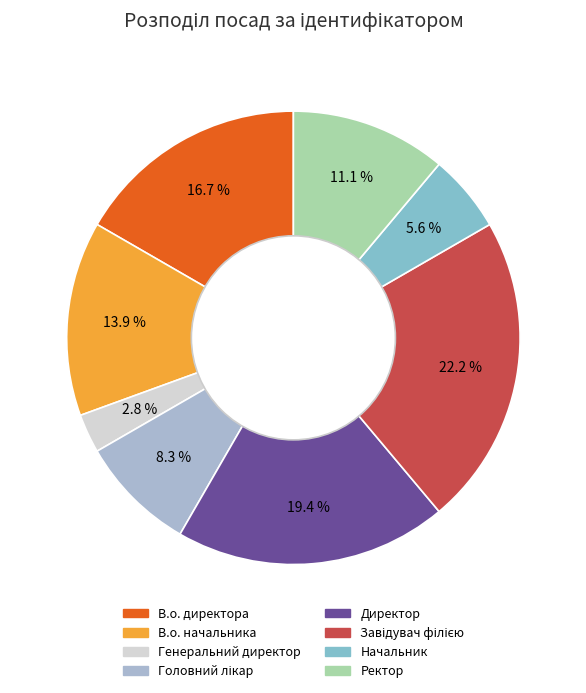

How many segments does this pie chart have?

8